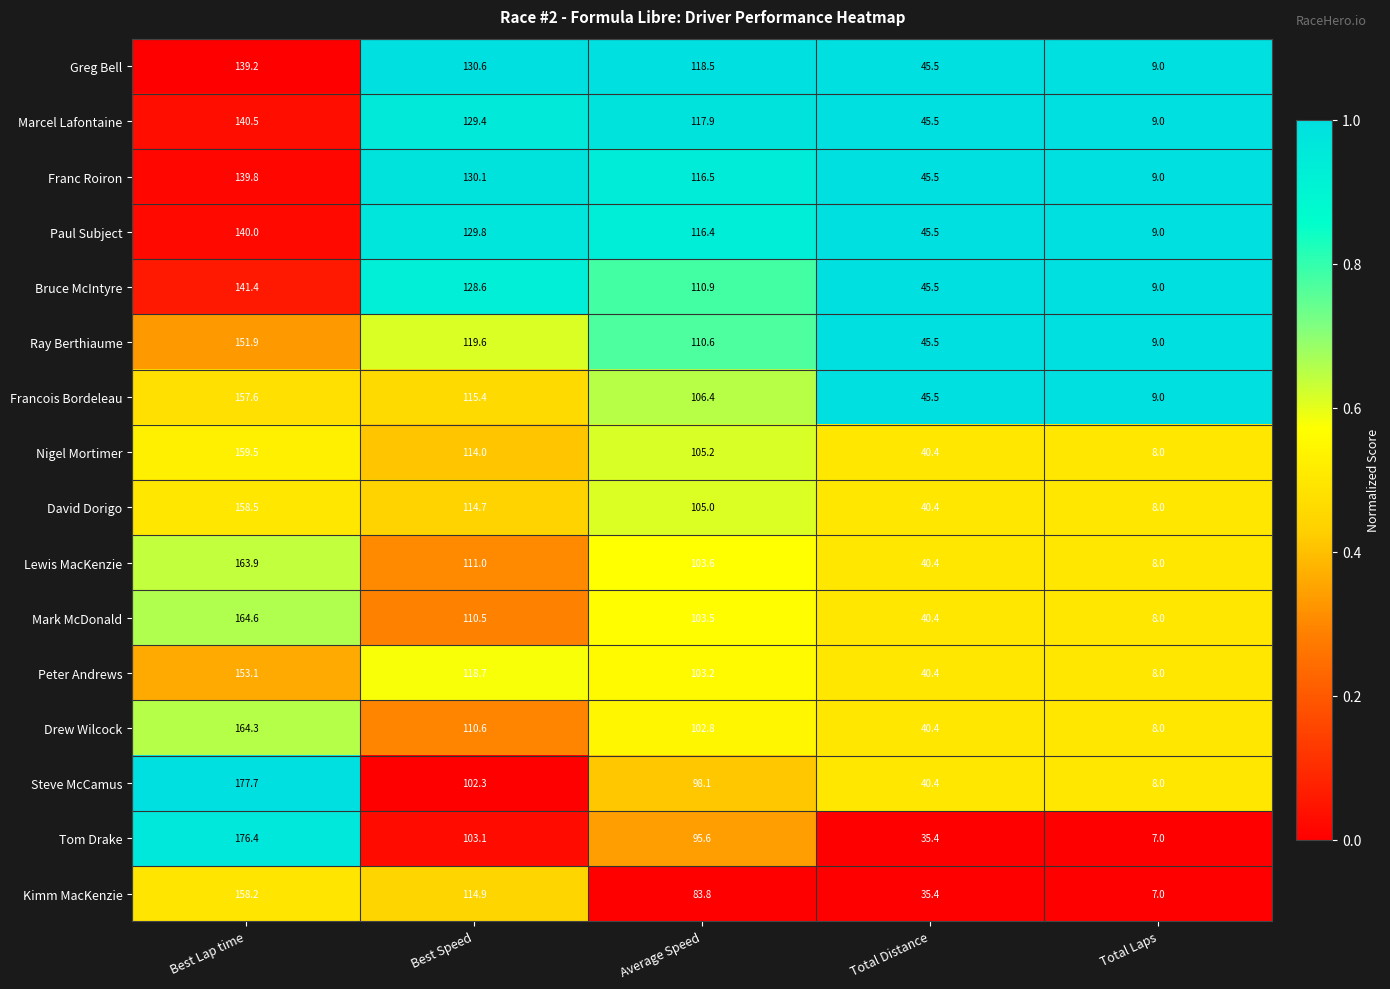

Between Best Lap time and Total Laps, which series saw the biggest shift?

Steve McCamus